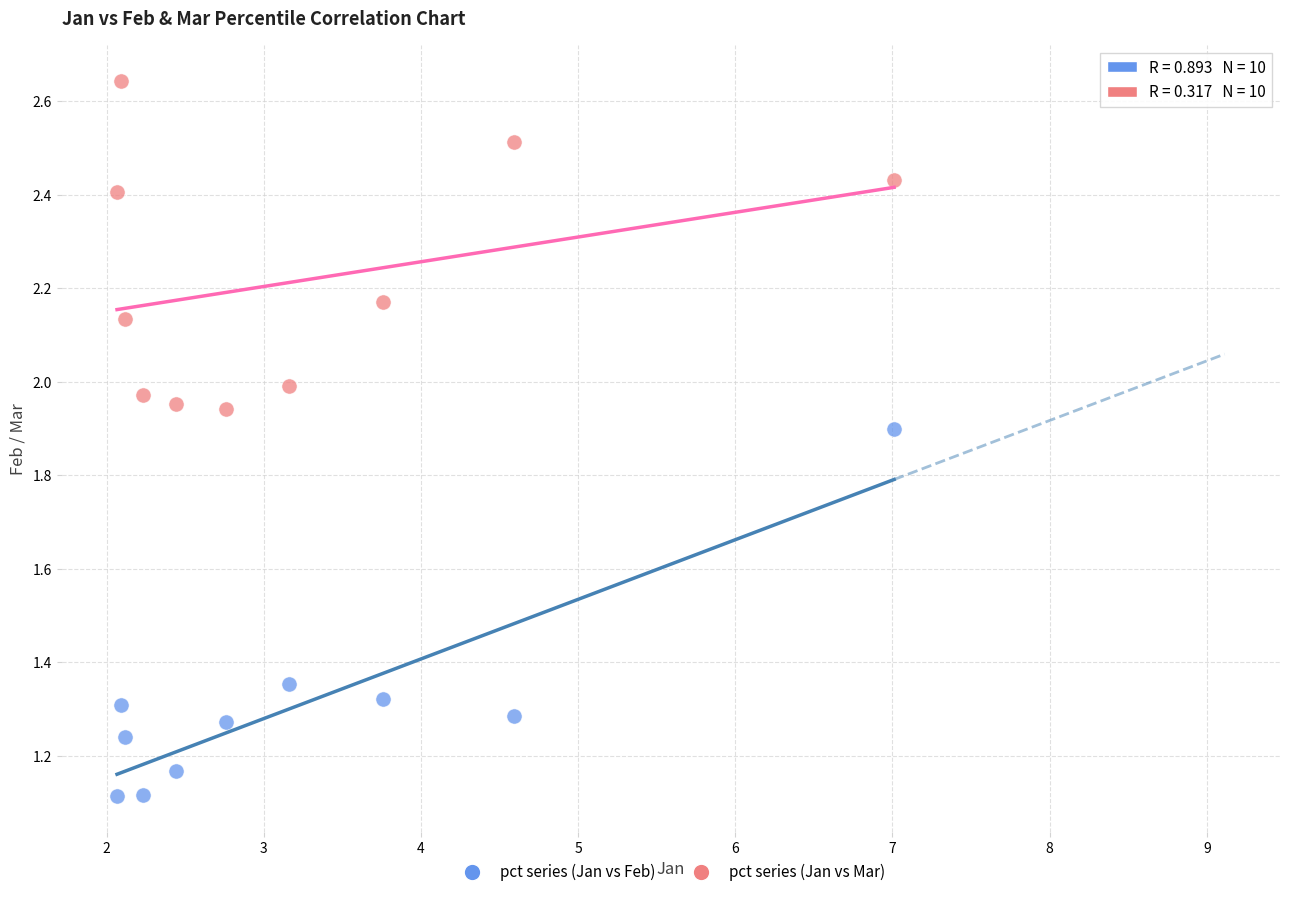

Across all data points, what is the range of X values (max minus min)?

4.9